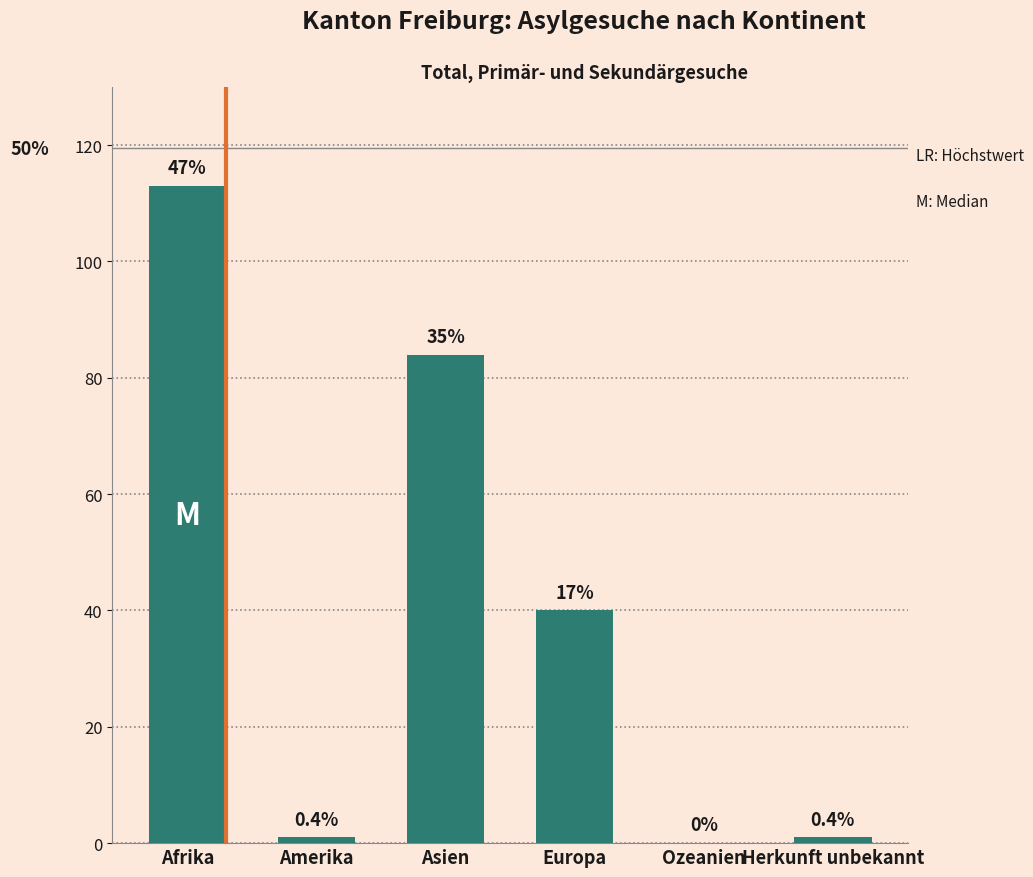

What is the label of the 1st bar from the right?

Herkunft unbekannt